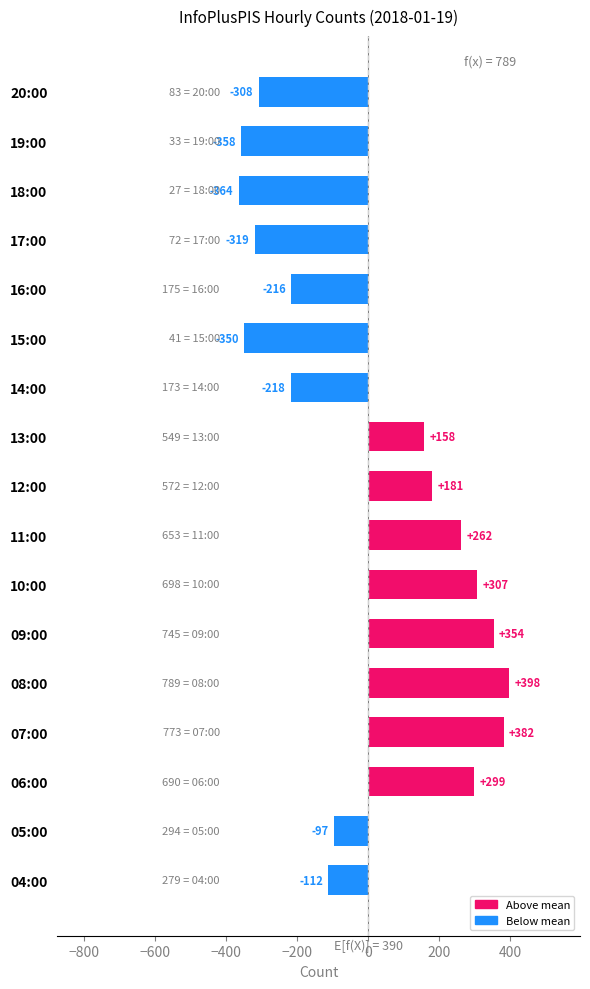

What is the difference between the second highest and minimum values?

746.0